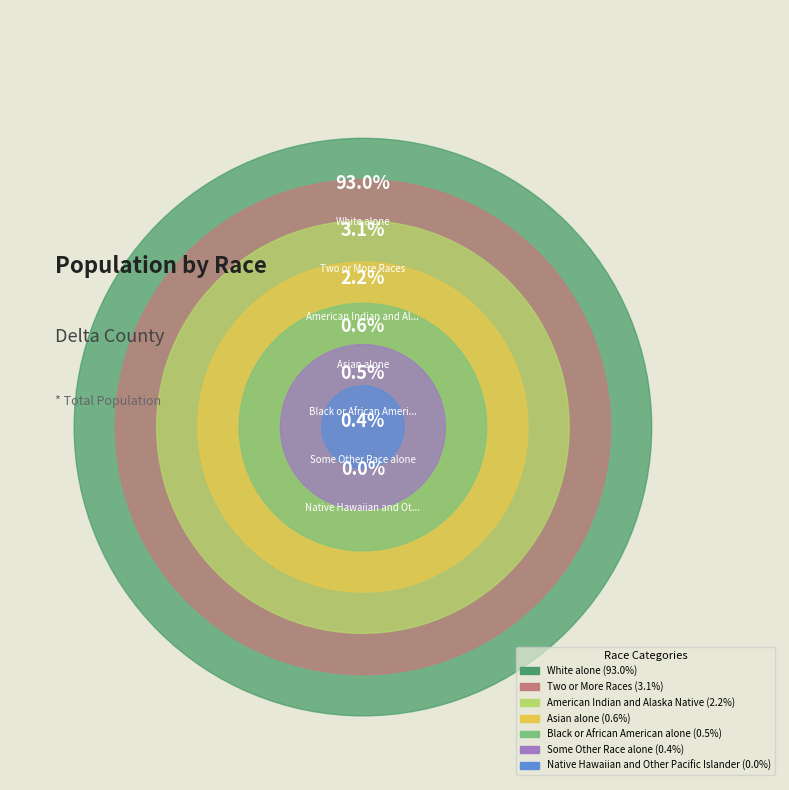

Is there any slice that represents more than half of the pie?

Yes